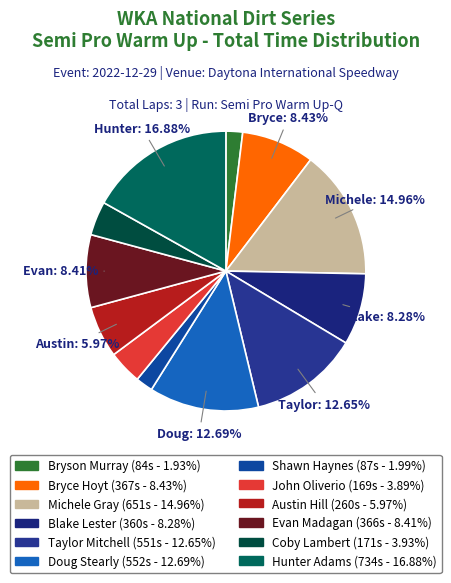

What percentage is the Hunter Adams slice, to the nearest percent?

17%